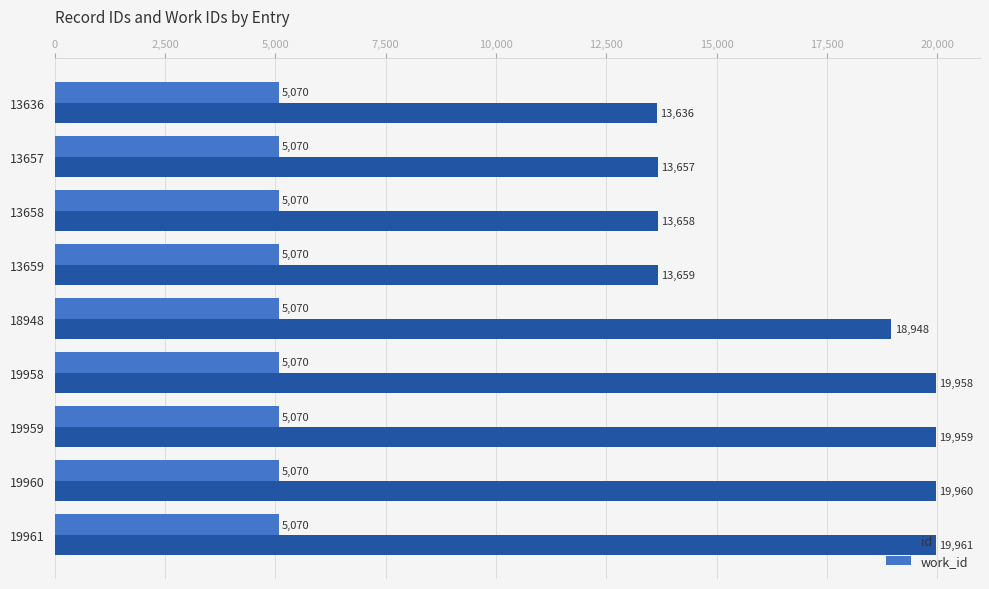

List the series in order of their peak value, lowest first.

work_id, id